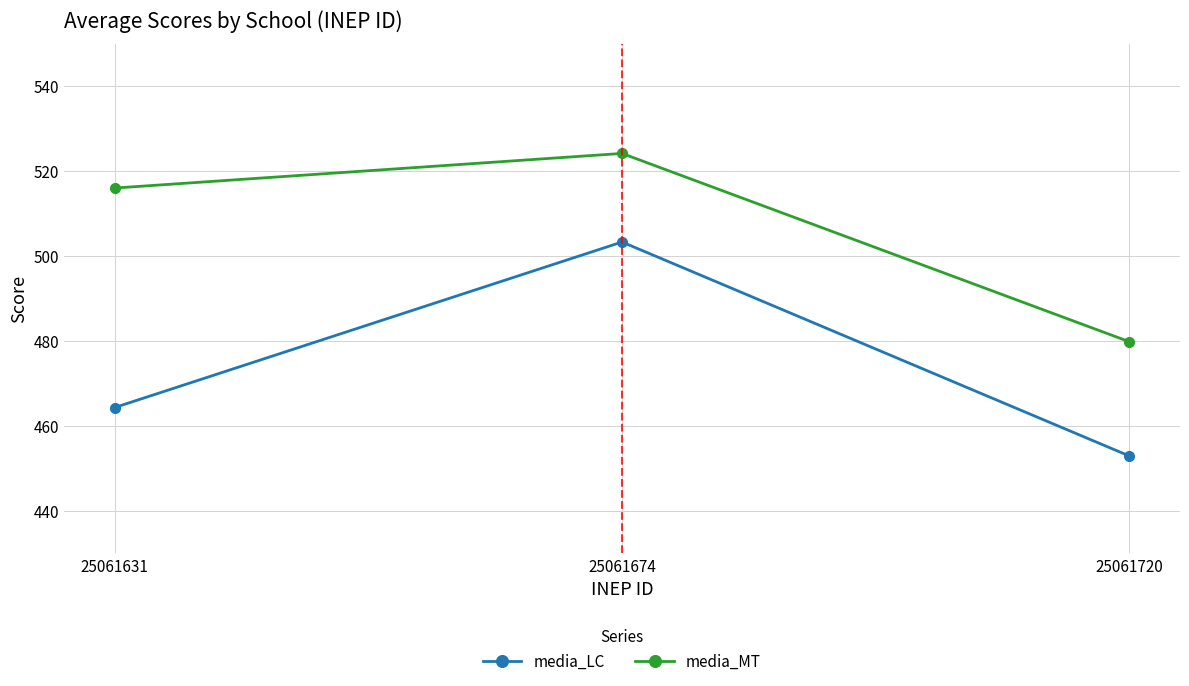

What is the difference between the maximum and minimum values in the media_LC series?

50.4